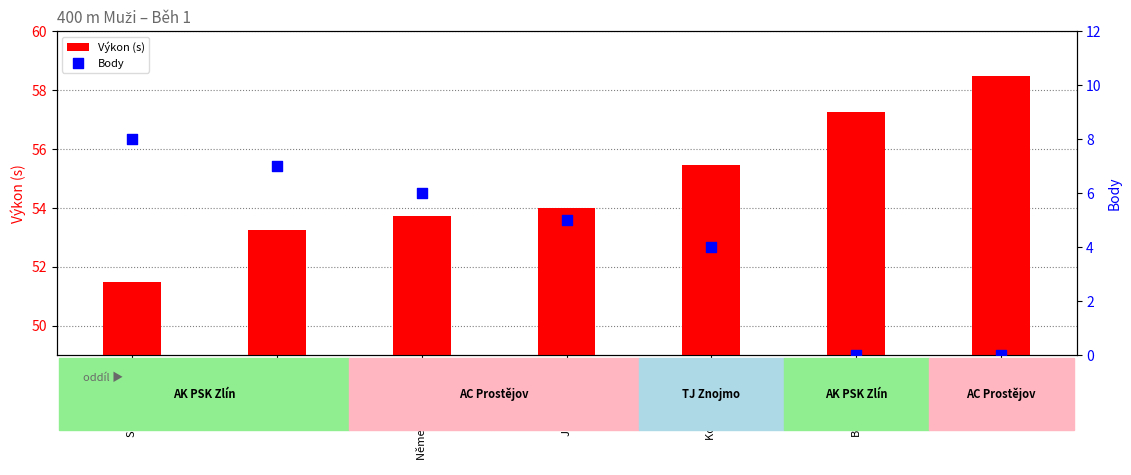

What are all the series names shown in the legend?

Výkon (s), Body